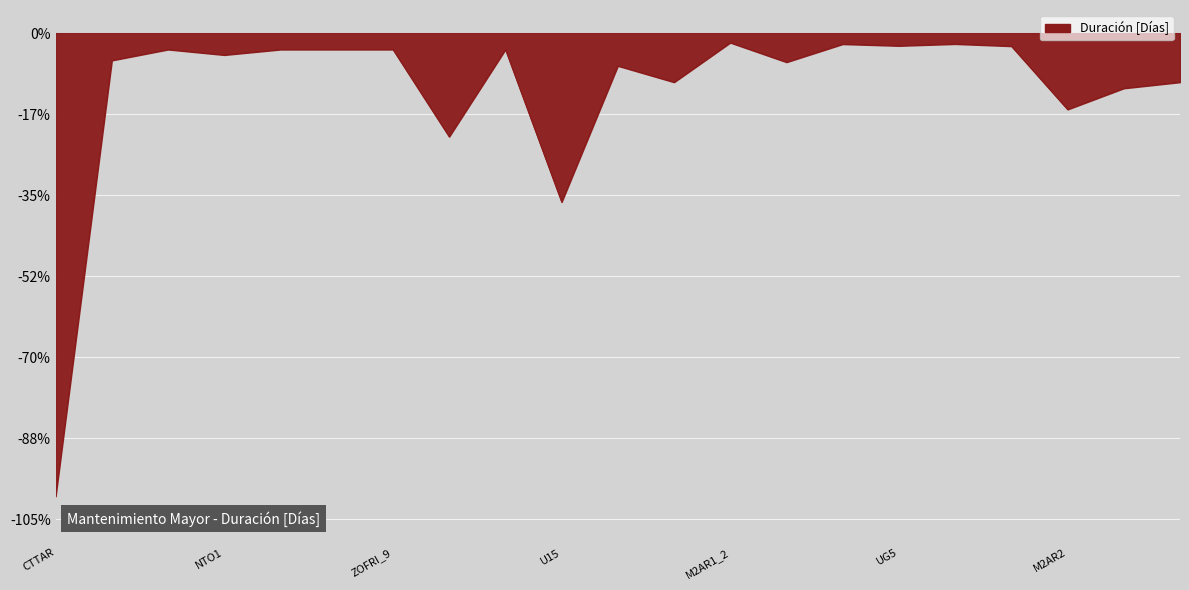

What is the label of the 10th point from the left?

U15